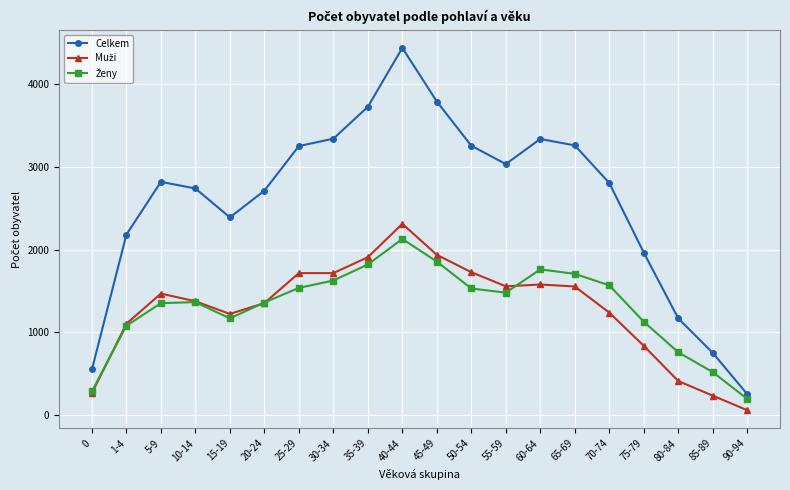

What position from the left is 45-49?

11